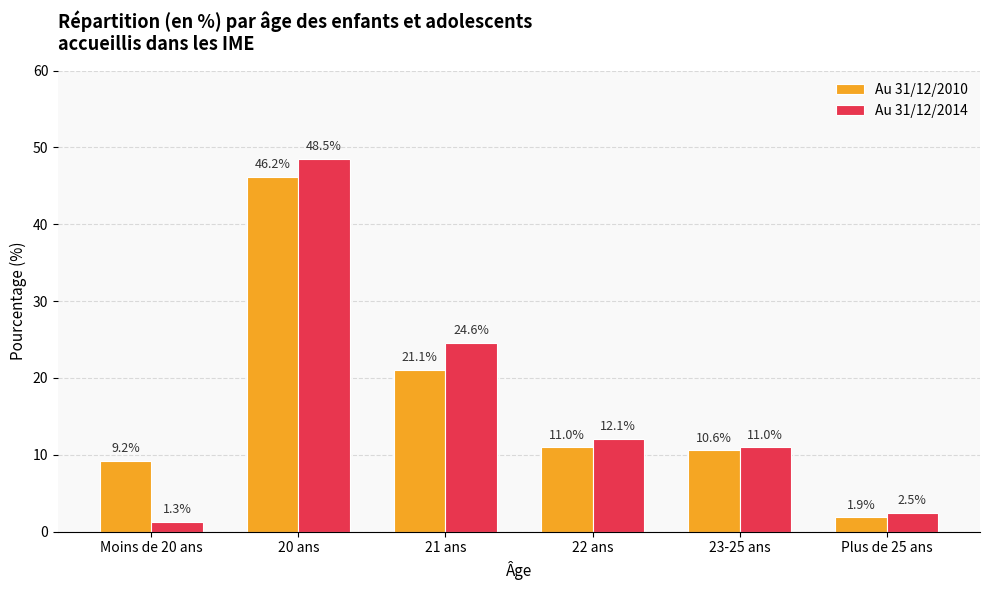

What is the difference between the maximum and minimum values in the Au 31/12/2010 series?

44.3